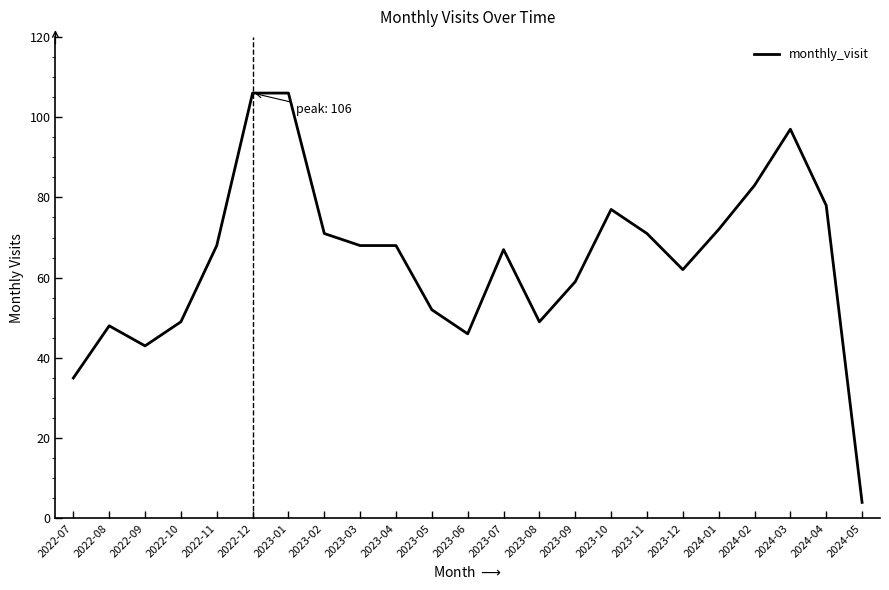

What position from the right is 2023-12?

6